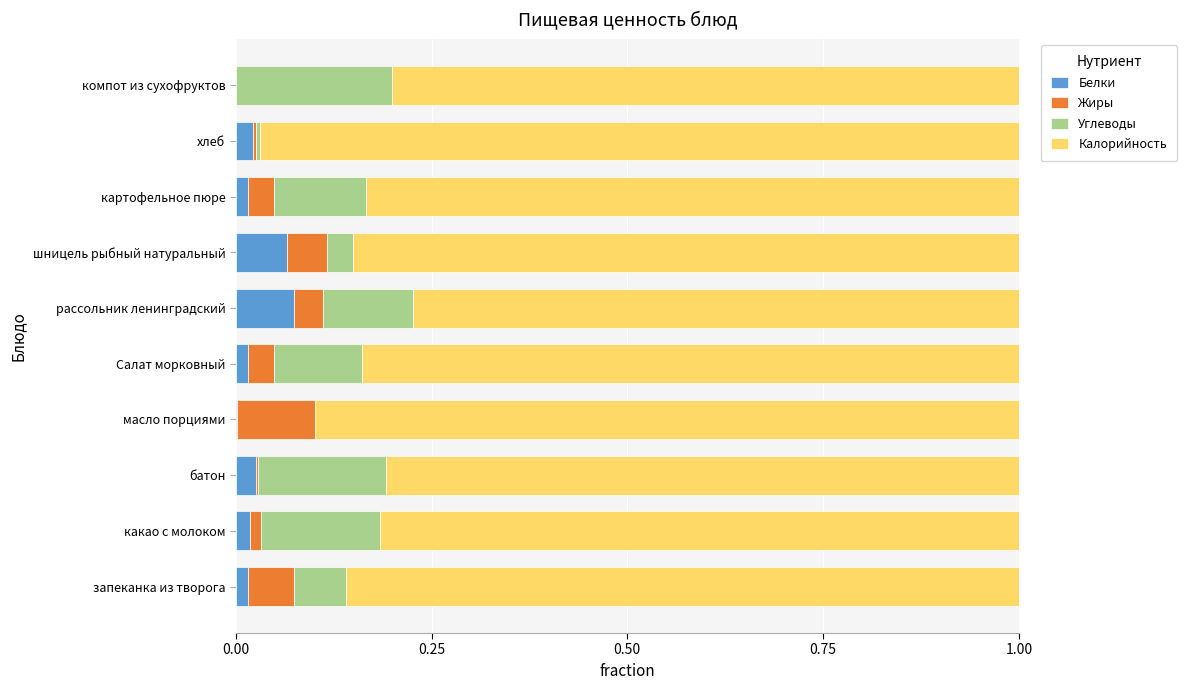

The value of Белки at шницель рыбный натуральный is 0.1. True or false?

True